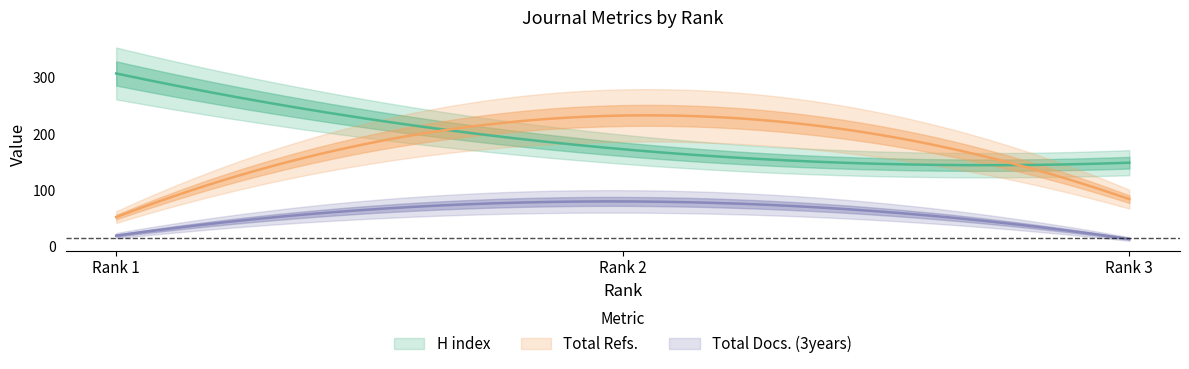

What is the maximum value for H index?

308